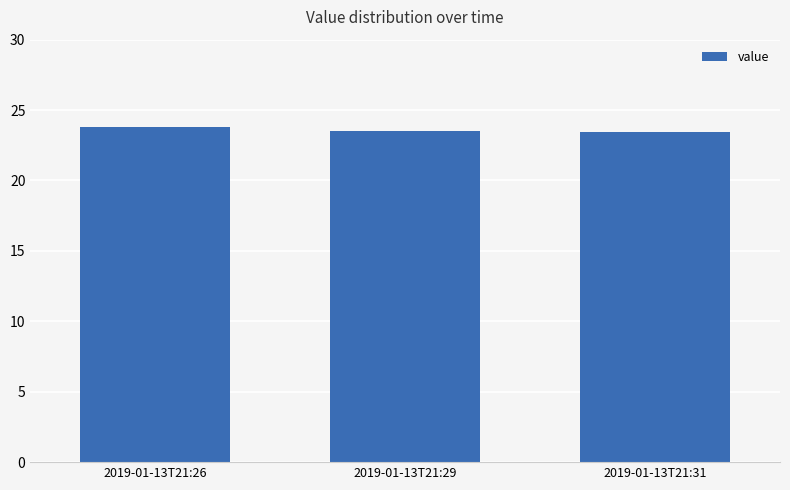

What is the greatest value displayed?

23.8